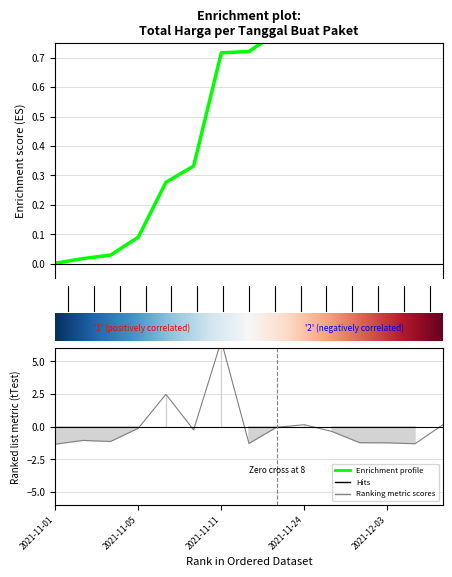

Where is the data nearest to the value 2?

2021-11-07